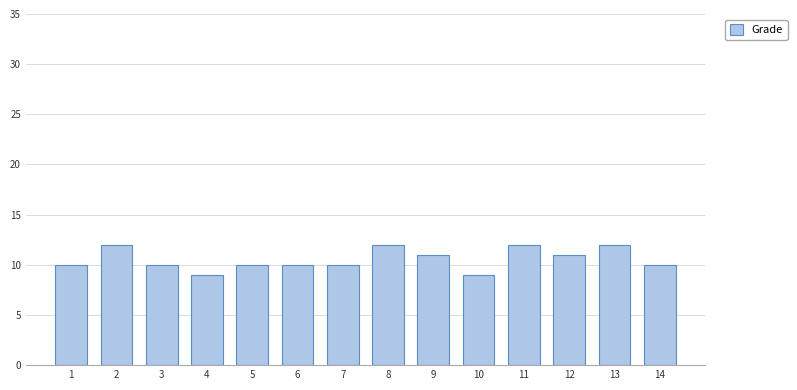

Read the value at 1.

10